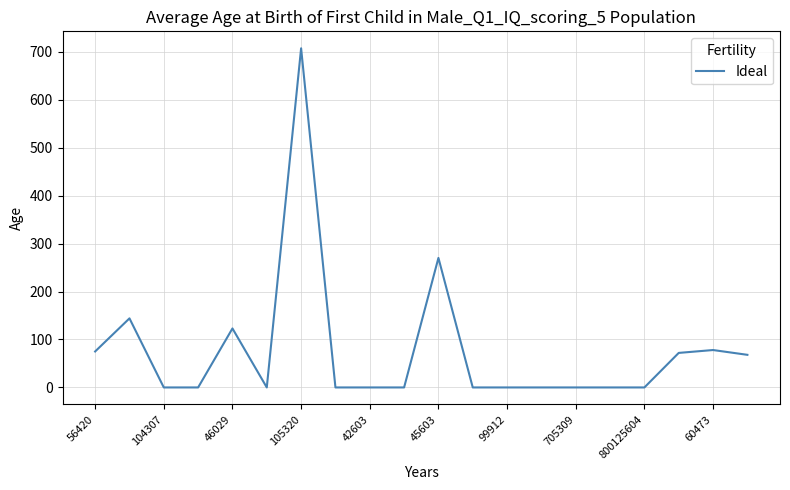

What is the difference between the maximum and minimum values?

707